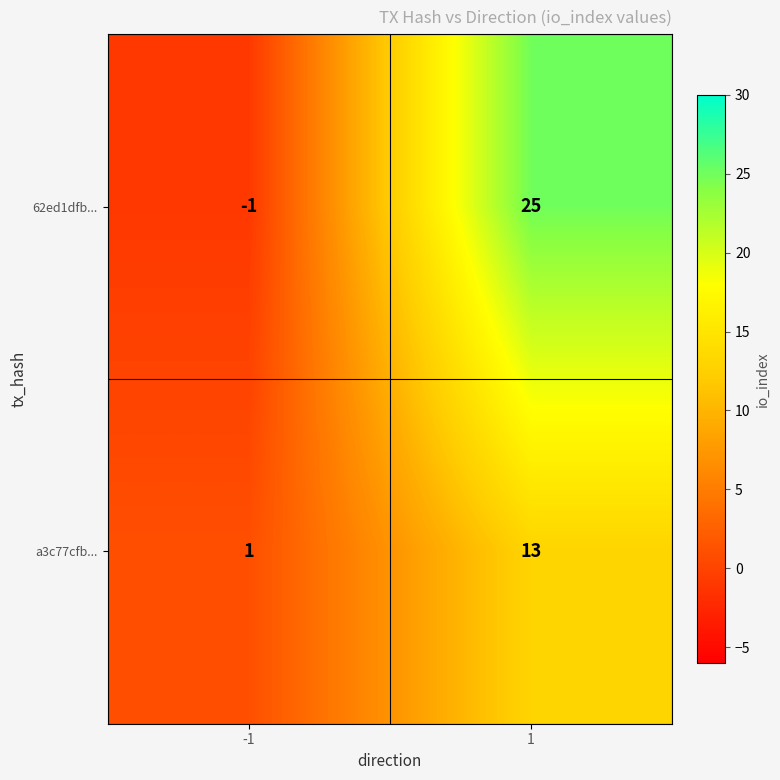

At which category is the sum across all series the highest?

1